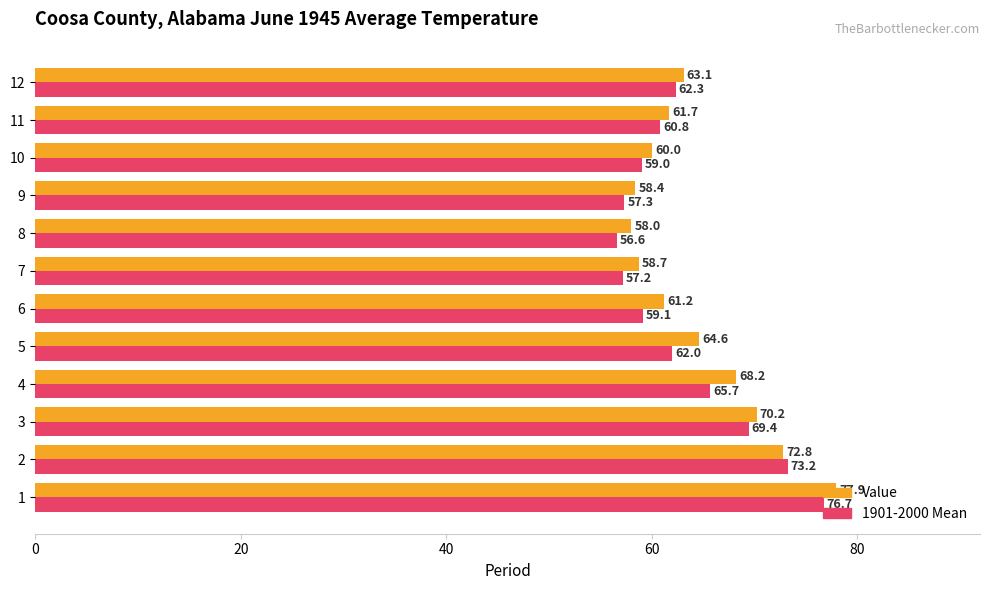

List the labels in order of 1901-2000 Mean value, largest first.

1, 2, 3, 4, 12, 5, 11, 6, 10, 9, 7, 8